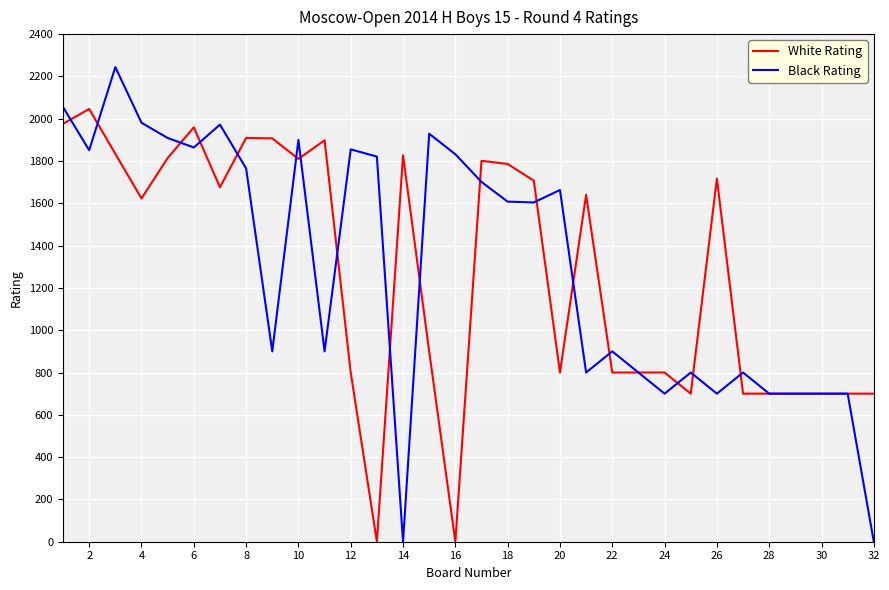

Which series has the largest range (max minus min)?

Black Rating